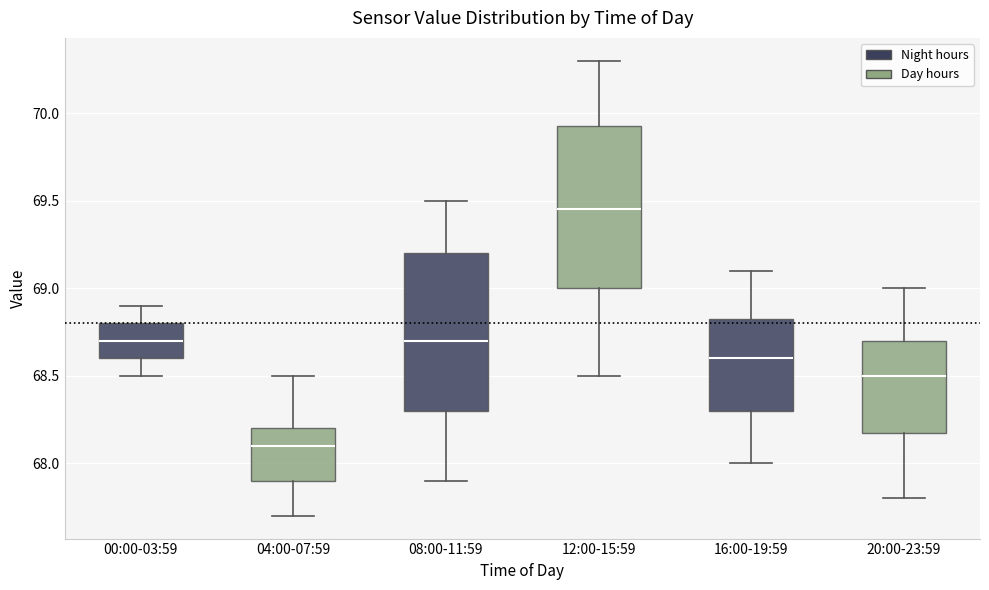

Reading left to right, read every box against the y-axis: the position of its median line, the range the box covers, and the ends of its whiskers. The values are not printed on the chart, so give them approximately, as read against the axis.

00:00-03:59: median 68.70, box 68.60 to 68.80, whiskers 68.50 to 68.90
04:00-07:59: median 68.10, box 67.90 to 68.20, whiskers 67.70 to 68.50
08:00-11:59: median 68.70, box 68.30 to 69.20, whiskers 67.90 to 69.50
12:00-15:59: median 69.45, box 69.00 to 69.95, whiskers 68.50 to 70.30
16:00-19:59: median 68.60, box 68.30 to 68.85, whiskers 68.00 to 69.10
20:00-23:59: median 68.50, box 68.20 to 68.70, whiskers 67.80 to 69.00